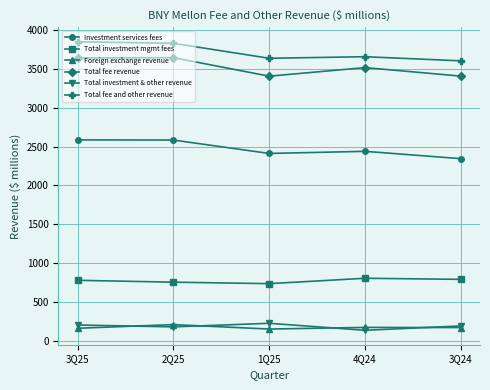

True or false: Investment services fees and Total fee revenue intersect in this chart.

False